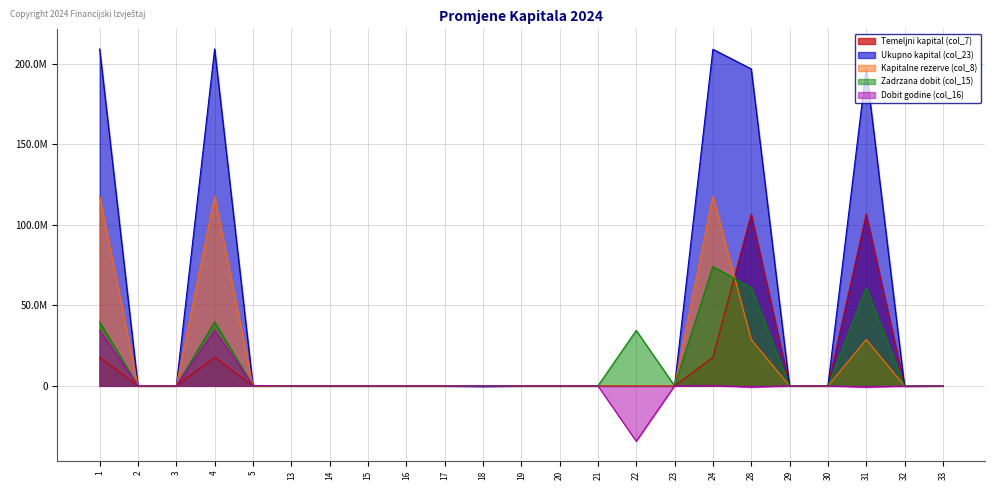

Reading right to left, transcribe all the data shown in this chart.

Temeljni kapital (col_7): 33=0	32=0	31=106697600	30=0	29=0	28=106697600	24=17701506	23=0	22=0	21=0	20=0	19=0	18=0	17=0	16=0	15=0	14=0	13=0	5=0	4=17701506	3=0	2=0	1=17701506
Ukupno kapital (col_23): 33=0	32=-171952	31=196870284	30=0	29=0	28=196870284	24=209085902	23=0	22=0	21=0	20=0	19=0	18=-405281	17=0	16=0	15=0	14=0	13=0	5=226350	4=209264833	3=0	2=0	1=209264833
Kapitalne rezerve (col_8): 33=0	32=0	31=28760349	30=0	29=0	28=28760349	24=117662693	23=0	22=0	21=0	20=0	19=0	18=0	17=0	16=0	15=0	14=0	13=0	5=0	4=117662693	3=0	2=0	1=117662693
Zadrzana dobit (col_15): 33=0	32=0	31=60807894	30=0	29=0	28=60807894	24=74118522	23=0	22=34435400	21=0	20=0	19=0	18=0	17=0	16=0	15=0	14=0	13=0	5=0	4=39683122	3=0	2=0	1=39683122
Dobit godine (col_16): 33=0	32=-171952	31=-833437	30=0	29=0	28=-833437	24=226350	23=0	22=-34435400	21=0	20=0	19=0	18=0	17=0	16=0	15=0	14=0	13=0	5=226350	4=34435400	3=0	2=0	1=34435400